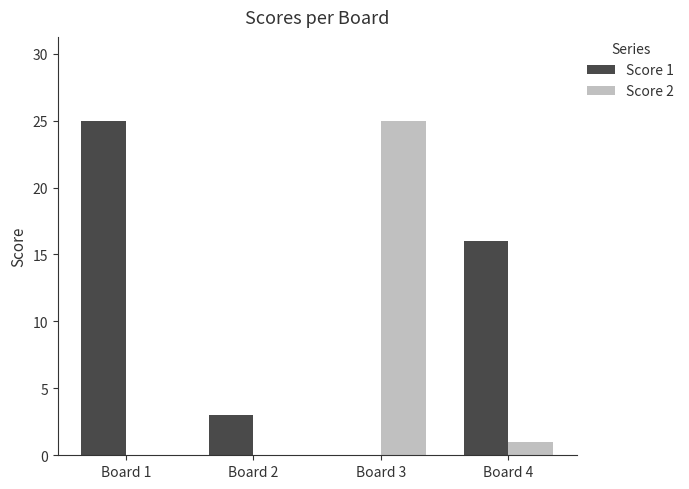

What is the maximum value for Score 2?

25